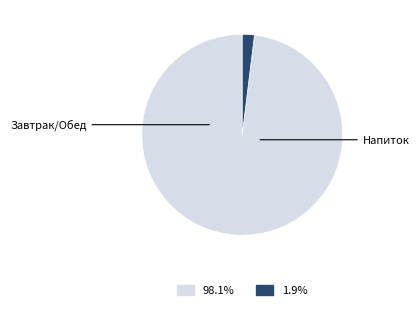

Count the number of slices in the pie.

2